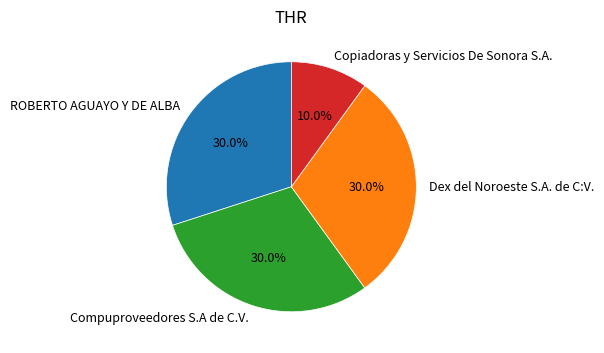

To the nearest percent, what portion does Compuproveedores S.A de C.V. represent?

30%